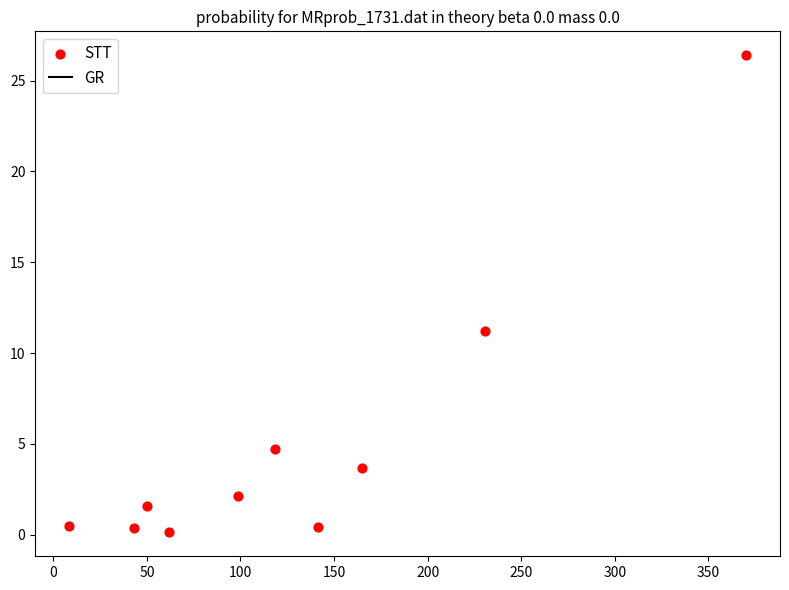

What Y value in the scatter plot is closest to 13?

11.2